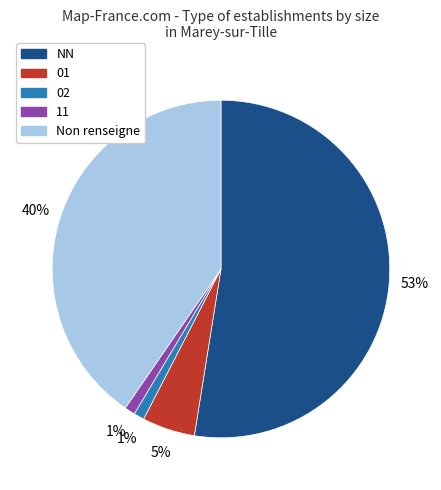

How many slices are in this pie chart?

5